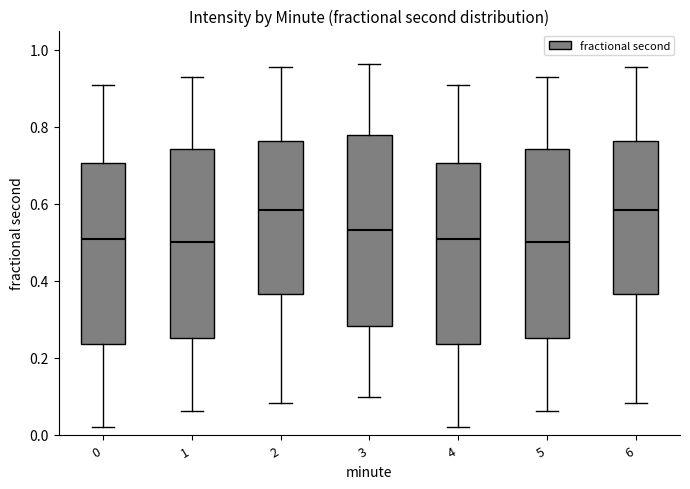

Reading left to right, read every box against the y-axis: the position of its median line, the range the box covers, and the ends of its whiskers. The values are not printed on the chart, so give them approximately, as read against the axis.

0: median 0.50, box 0.24 to 0.70, whiskers 0.02 to 0.90
1: median 0.50, box 0.26 to 0.74, whiskers 0.06 to 0.92
2: median 0.58, box 0.36 to 0.76, whiskers 0.08 to 0.96
3: median 0.54, box 0.28 to 0.78, whiskers 0.10 to 0.96
4: median 0.50, box 0.24 to 0.70, whiskers 0.02 to 0.90
5: median 0.50, box 0.26 to 0.74, whiskers 0.06 to 0.92
6: median 0.58, box 0.36 to 0.76, whiskers 0.08 to 0.96